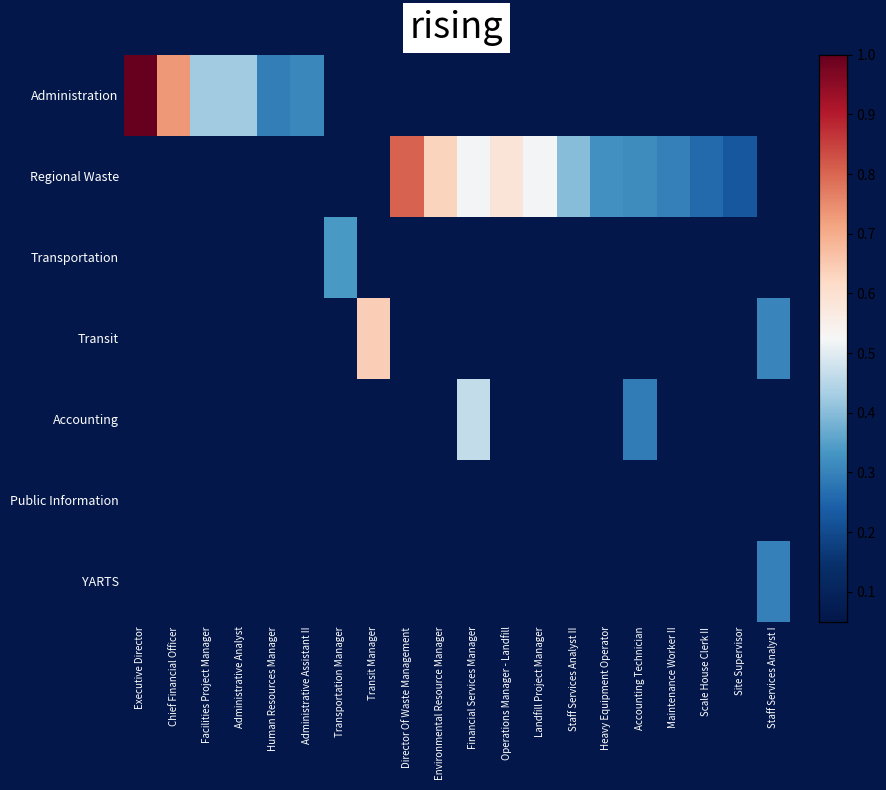

What is the total value across all series at Staff Services Analyst I?

0.6